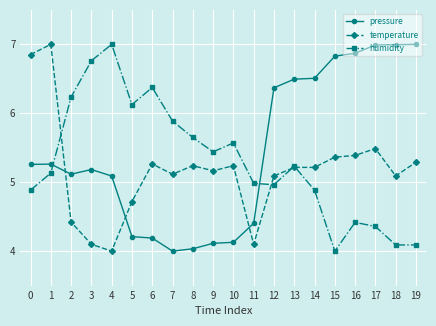

True or false: temperature and pressure intersect in this chart.

True